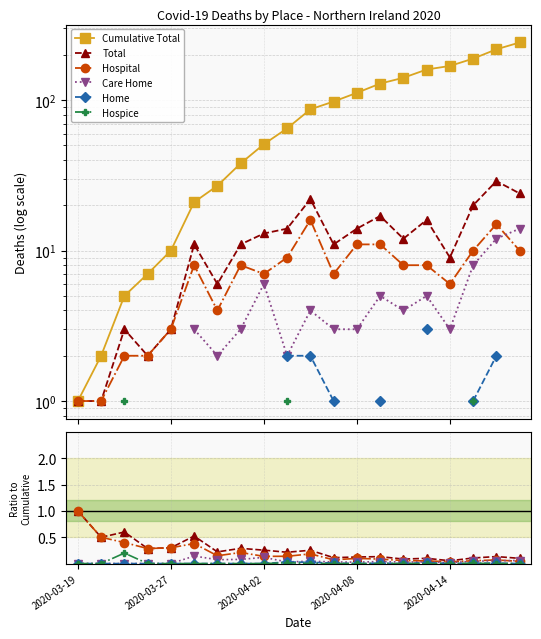

How many positive values does the Hospice series have?

3